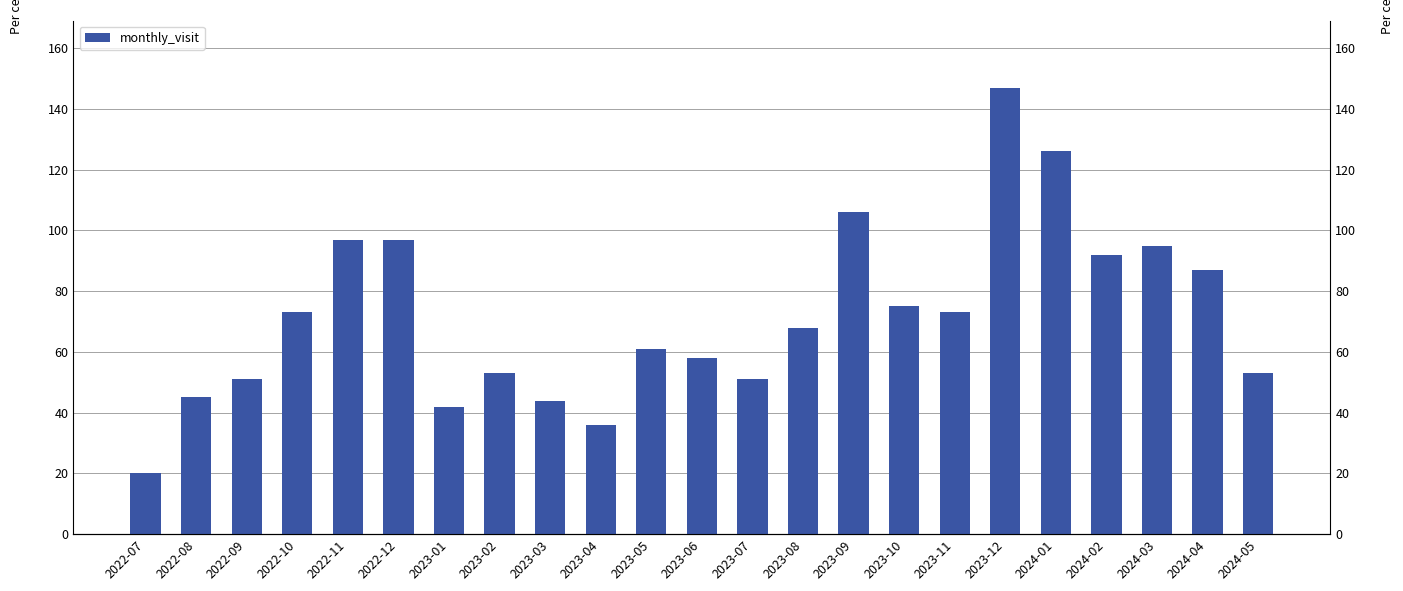

Is it true that the value at 2024-02 is 148?

False